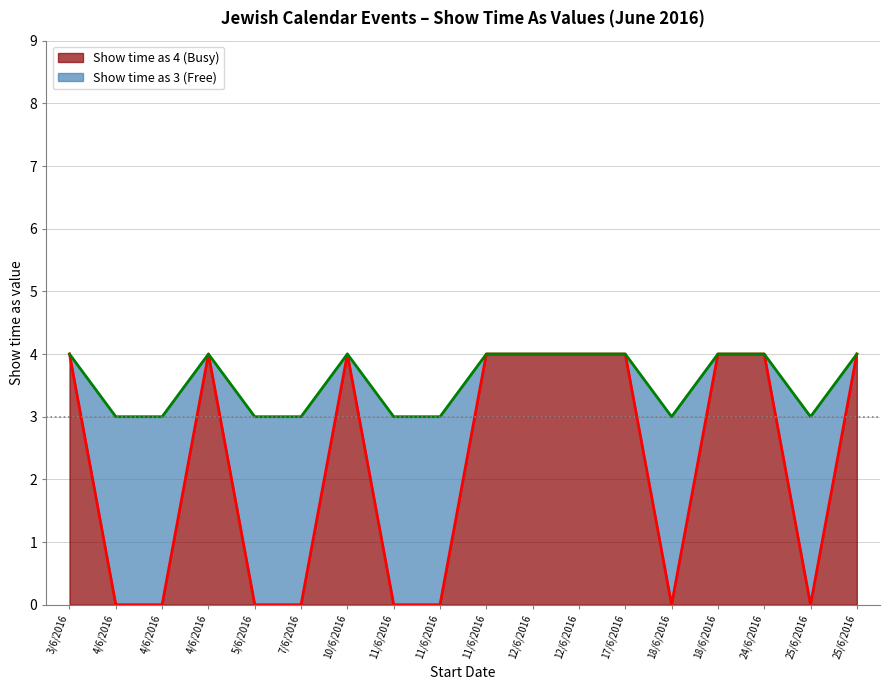

List the labels in order of Show time as 4 (Busy) value, largest first.

3/6/2016, 4/6/2016, 10/6/2016, 11/6/2016, 12/6/2016, 12/6/2016, 17/6/2016, 18/6/2016, 24/6/2016, 25/6/2016, 4/6/2016, 4/6/2016, 5/6/2016, 7/6/2016, 11/6/2016, 11/6/2016, 18/6/2016, 25/6/2016